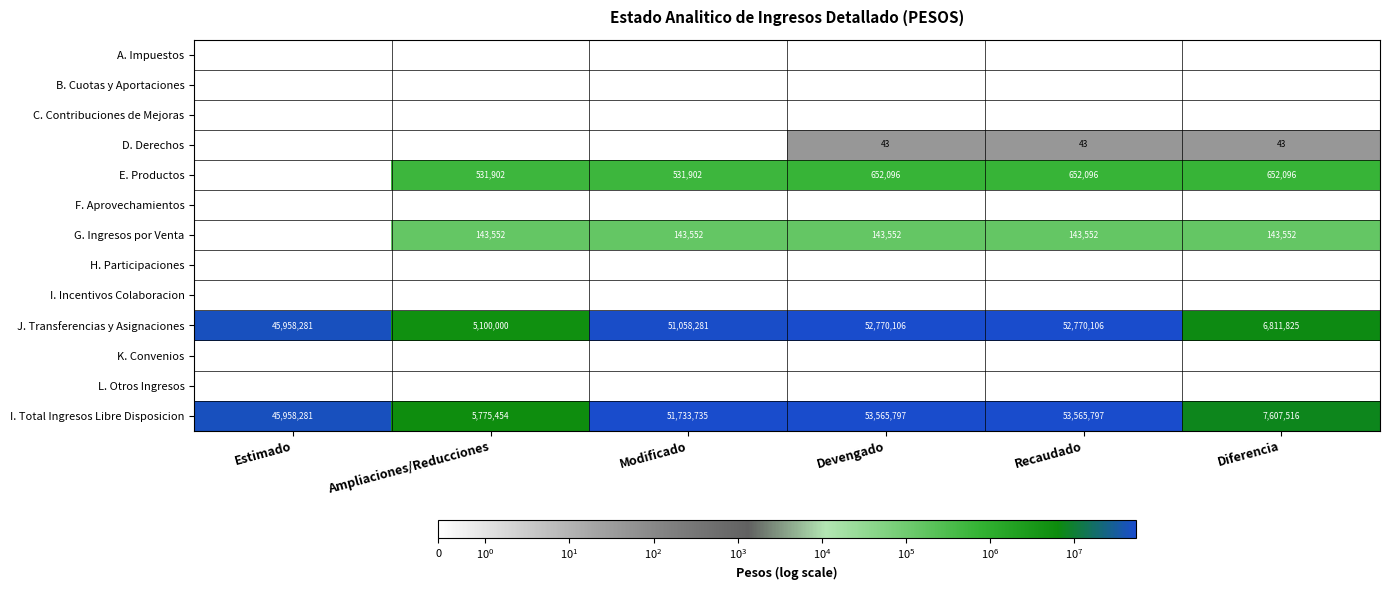

Is it true that J. Transferencias y Asignaciones equals 81116359 at Recaudado?

False